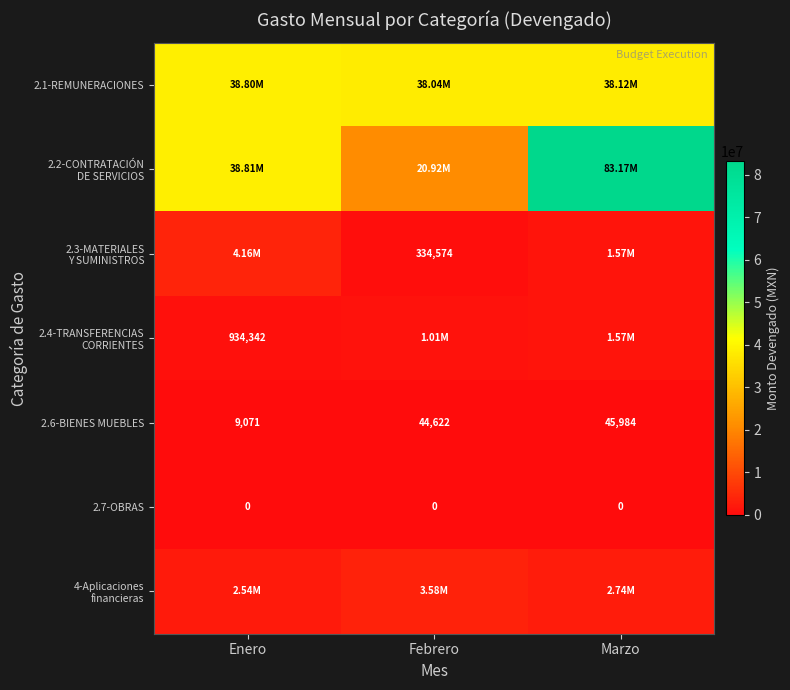

At which label does 2.6-BIENES MUEBLES reach its minimum?

Enero